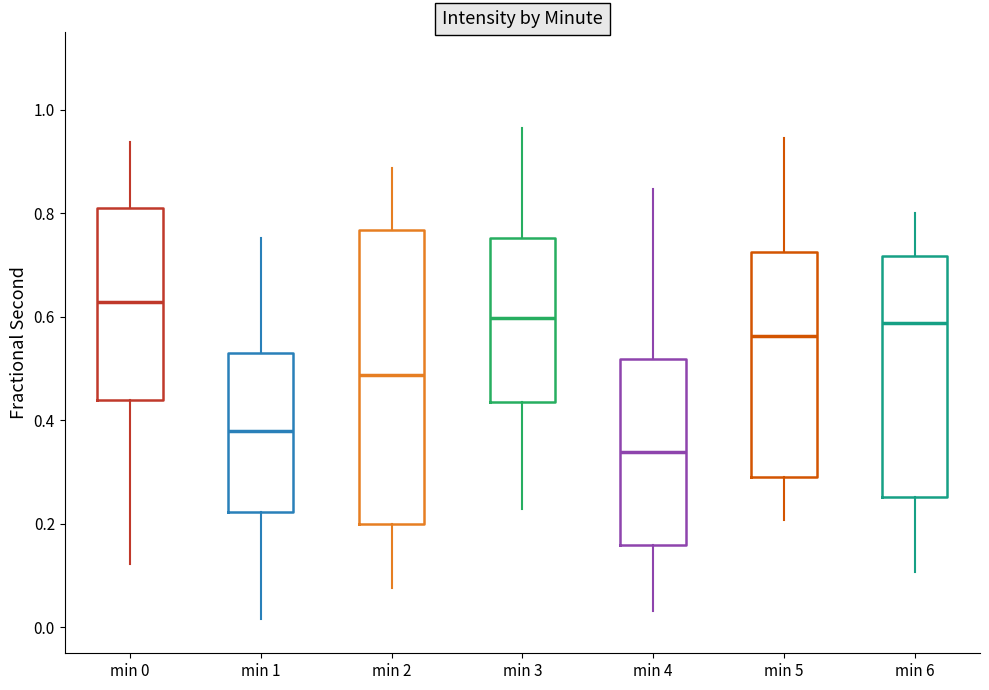

Where does the median line of the box for min 0 sit on the y-axis? The values are not printed on the chart, so give them approximately, as read against the axis.

0.62